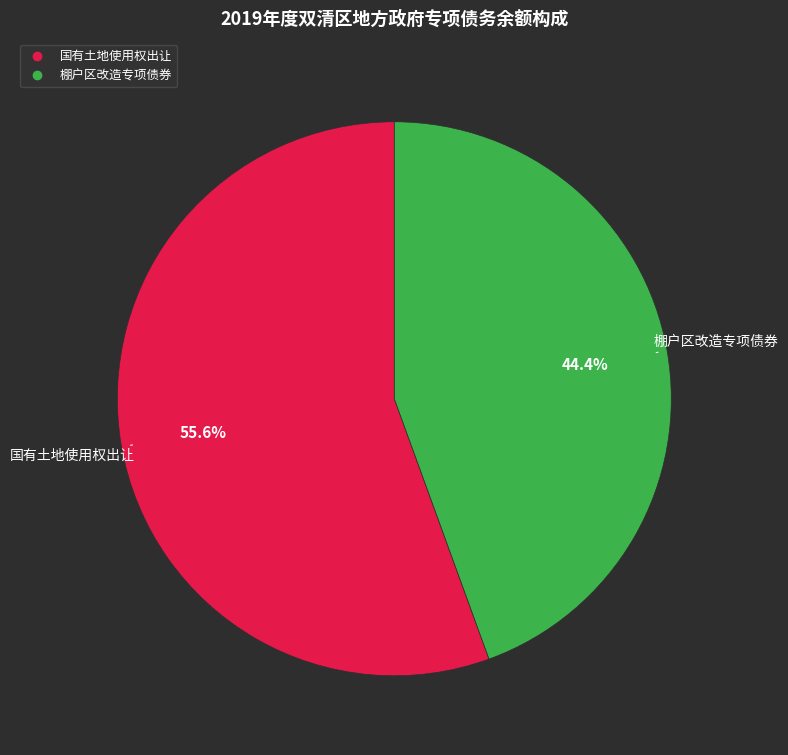

Which category accounts for the majority?

国有土地使用权出让